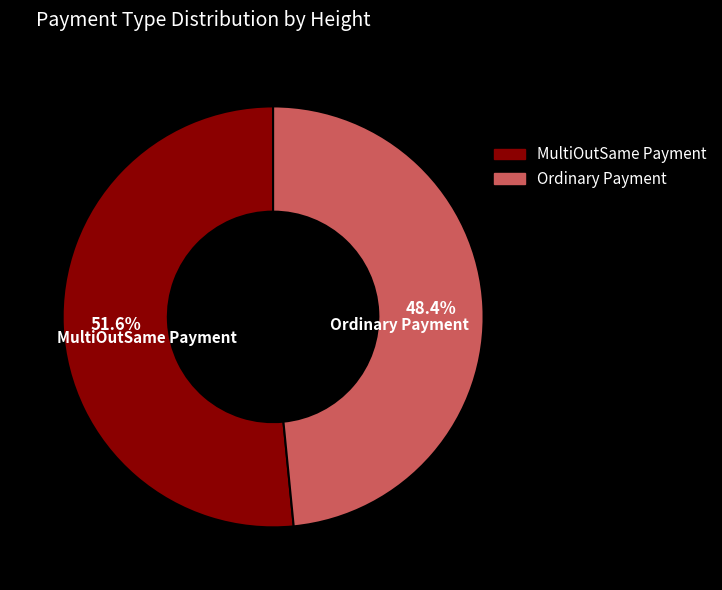

The MultiOutSame Payment slice represents 52% of the pie. True or false?

True